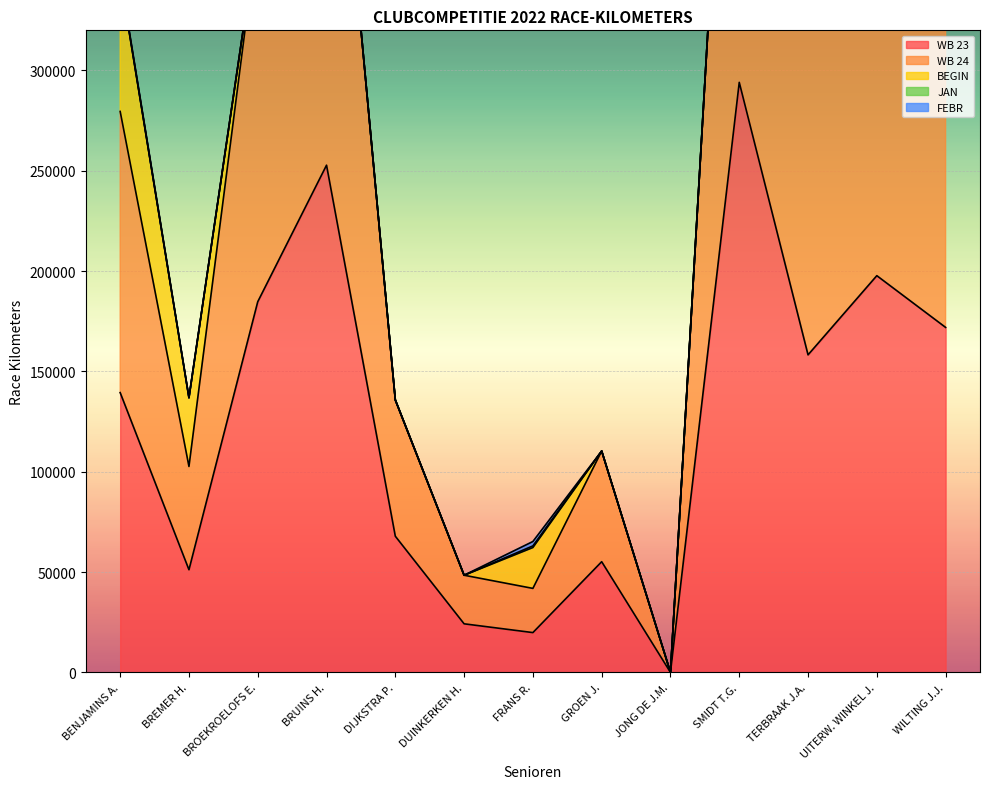

True or false: WB 24 and JAN intersect in this chart.

False